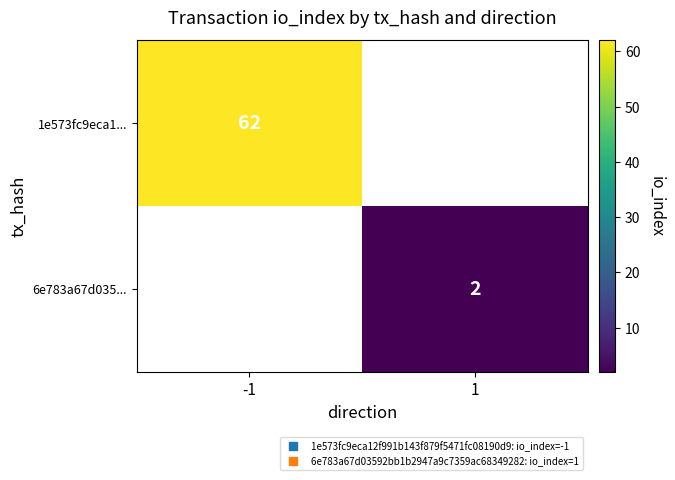

At how many categories does at least one series exceed 41?

1